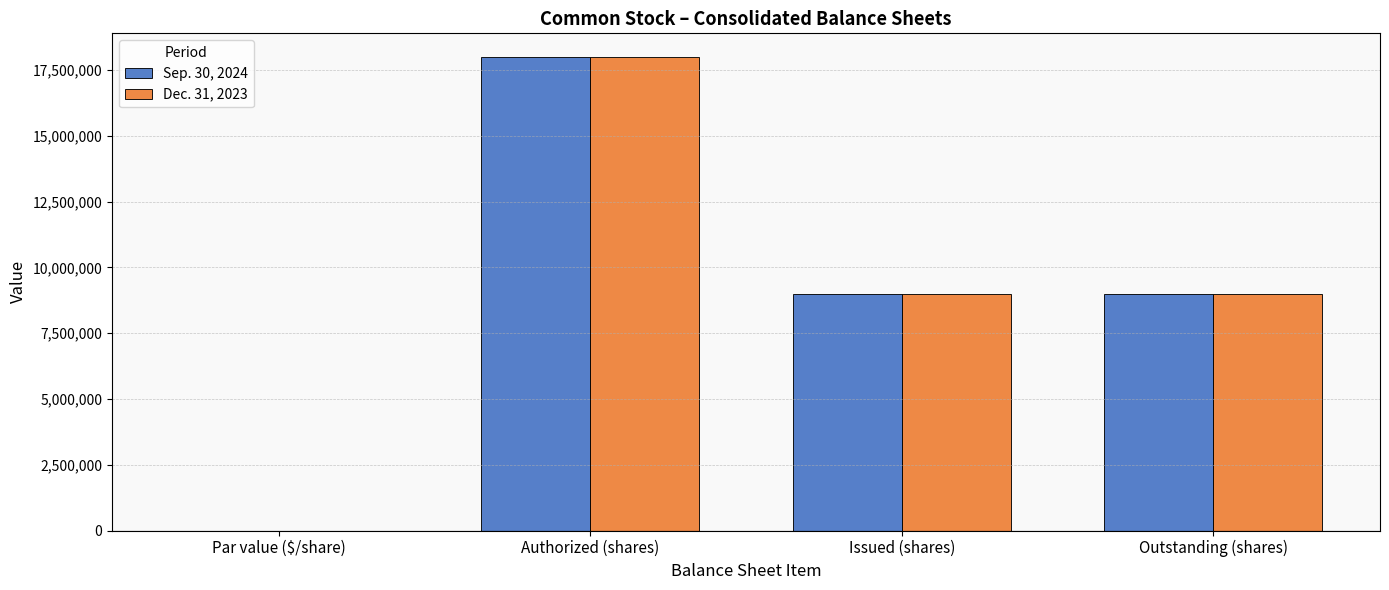

At which label does Dec. 31, 2023 reach its peak?

Authorized (shares)